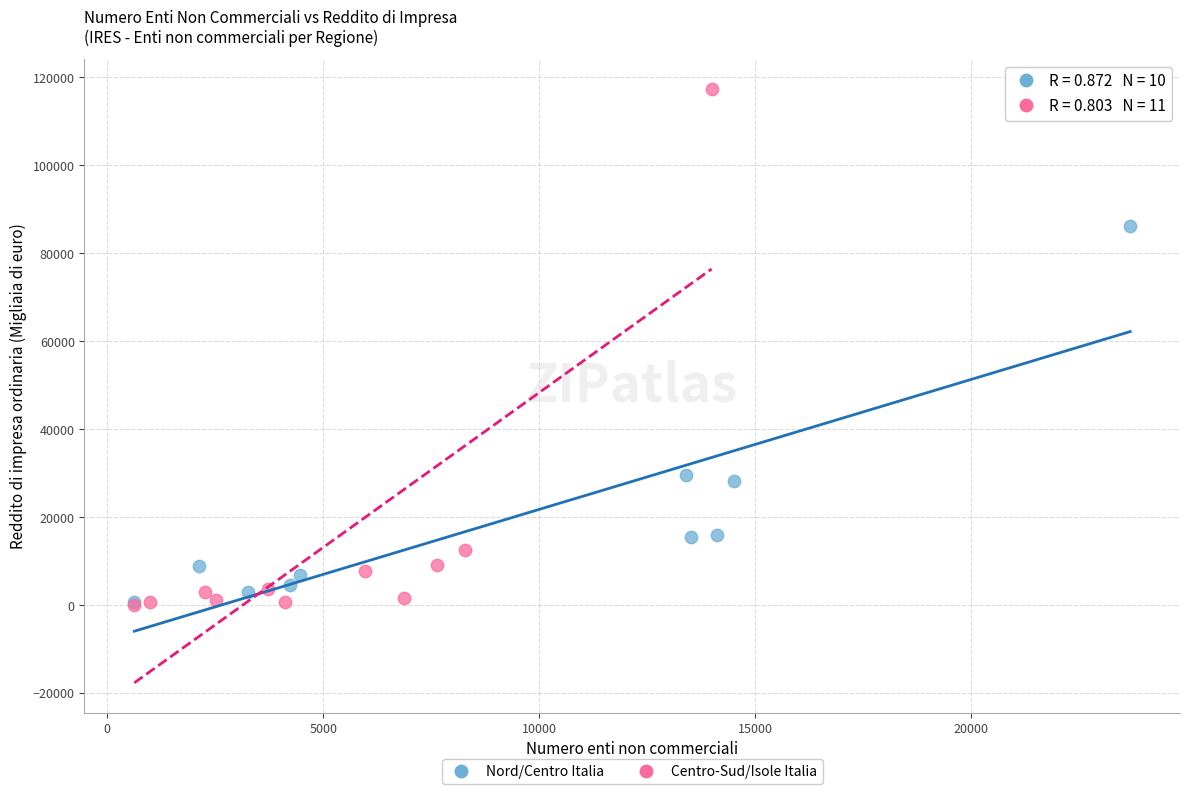

Which series has the widest spread of Y values?

Centro-Sud/Isole Italia